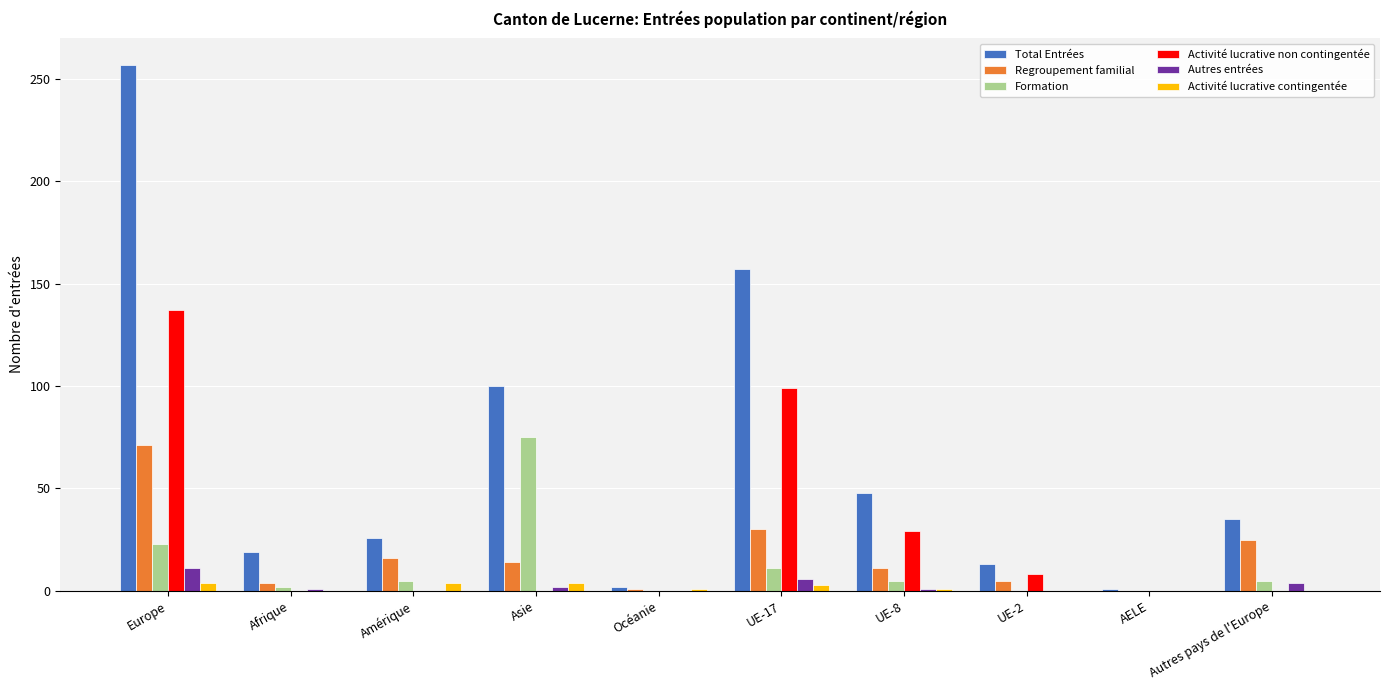

How many groups of bars are there?

10